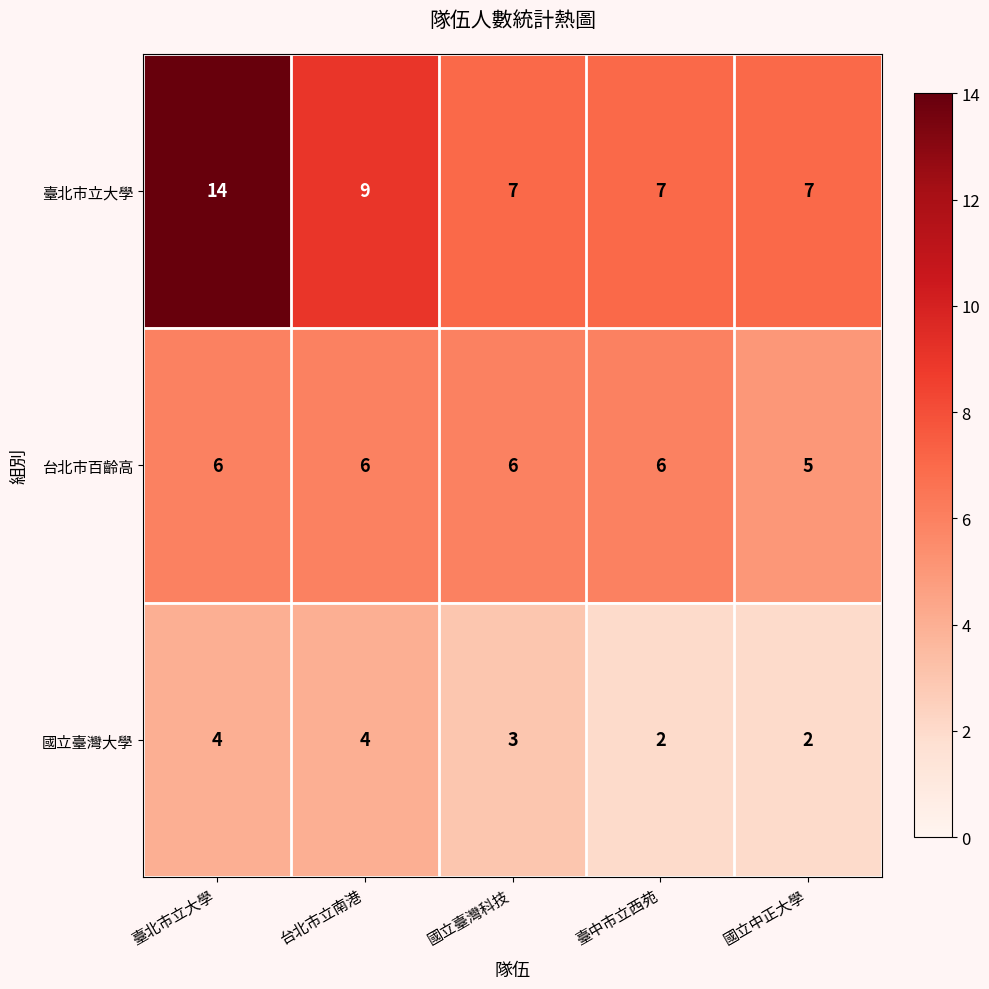

What is the sum of the 國立臺灣大學 values at 國立中正大學 and 臺北市立大學?

6